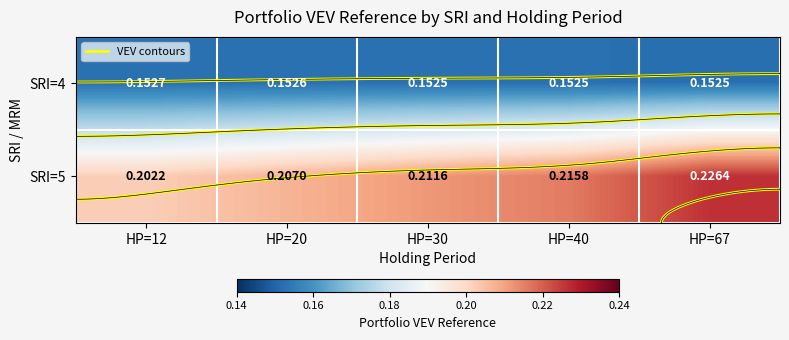

What is the approximate value of SRI=4 at HP=67?

0.2